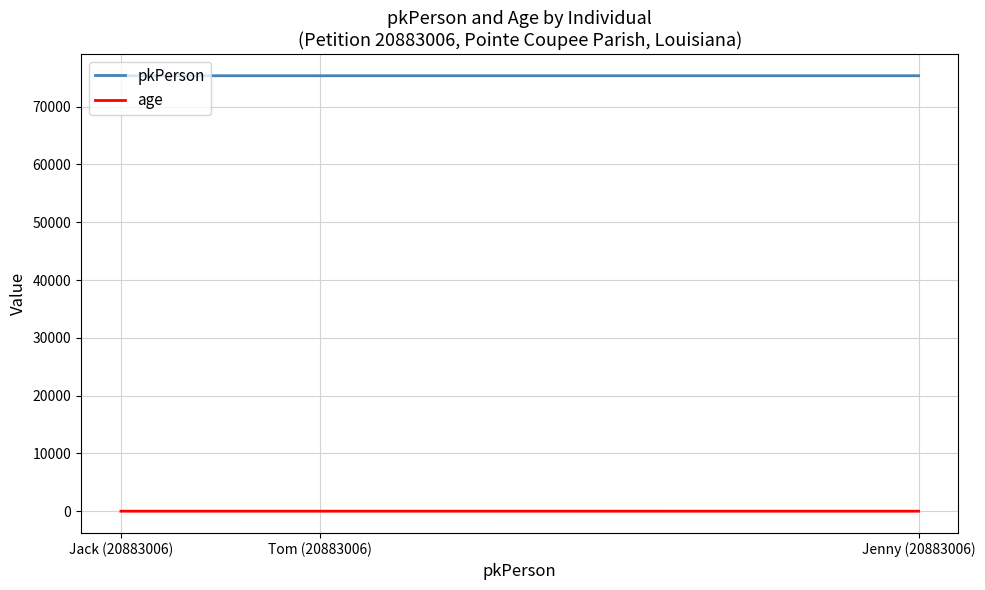

The value of pkPerson at Jenny (20883006) is 75330. True or false?

True